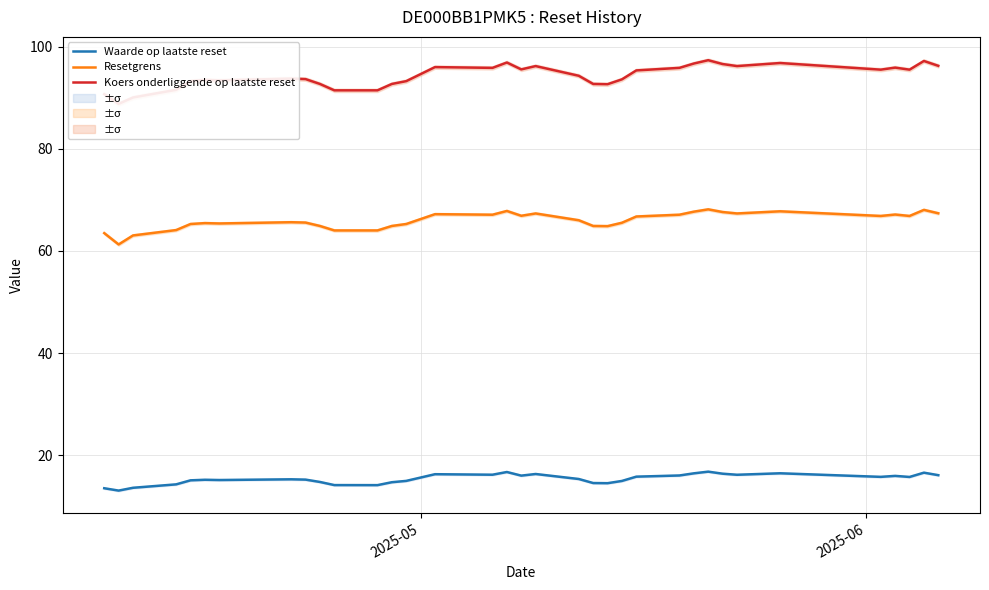

What is the minimum value for Resetgrens?

61.3